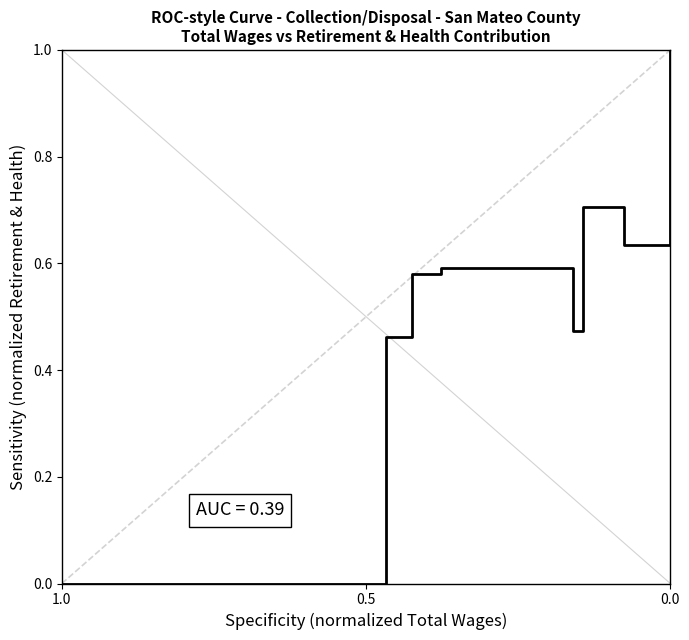

Which label corresponds to the smallest value in the chart?

1.0